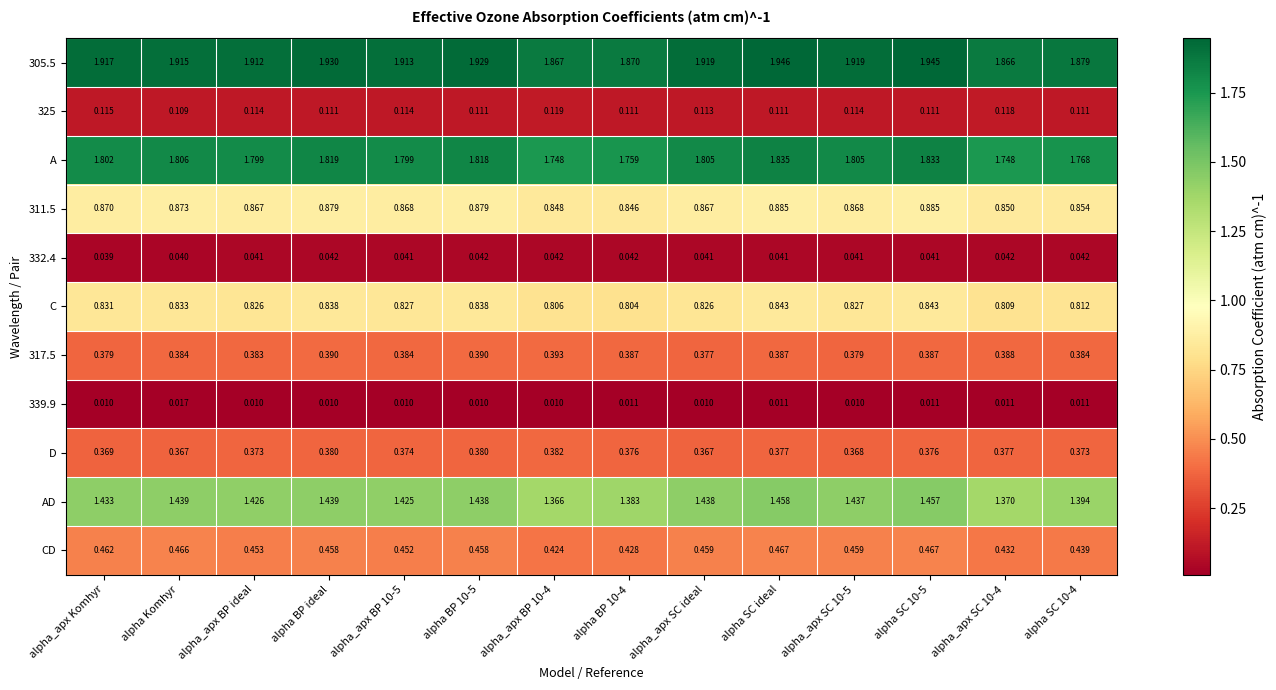

Which series has the largest range (max minus min)?

AD